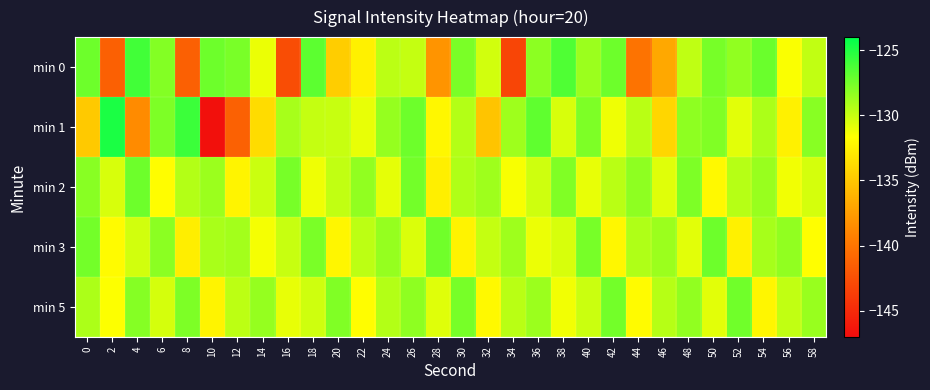

What is the total value across all series at 12?

-659.9